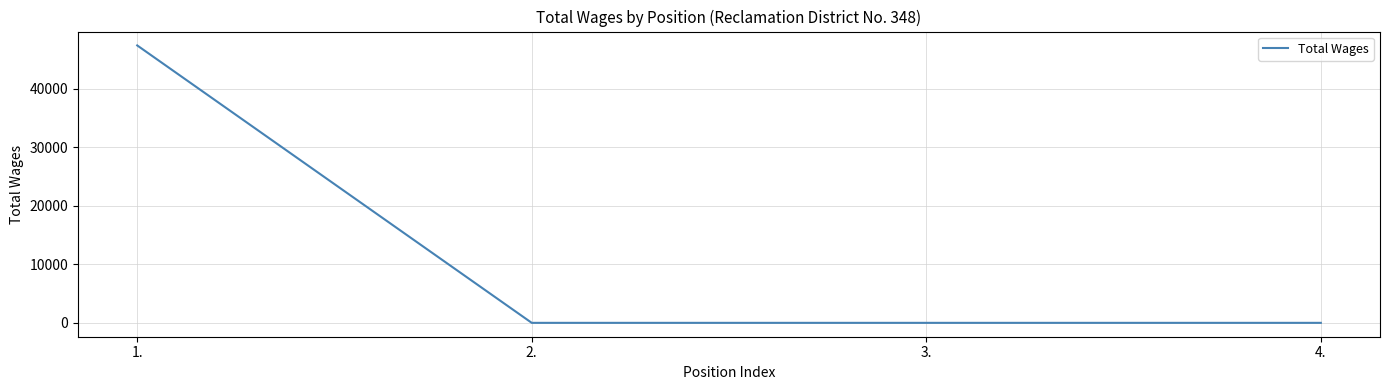

What is the greatest value displayed?

47445